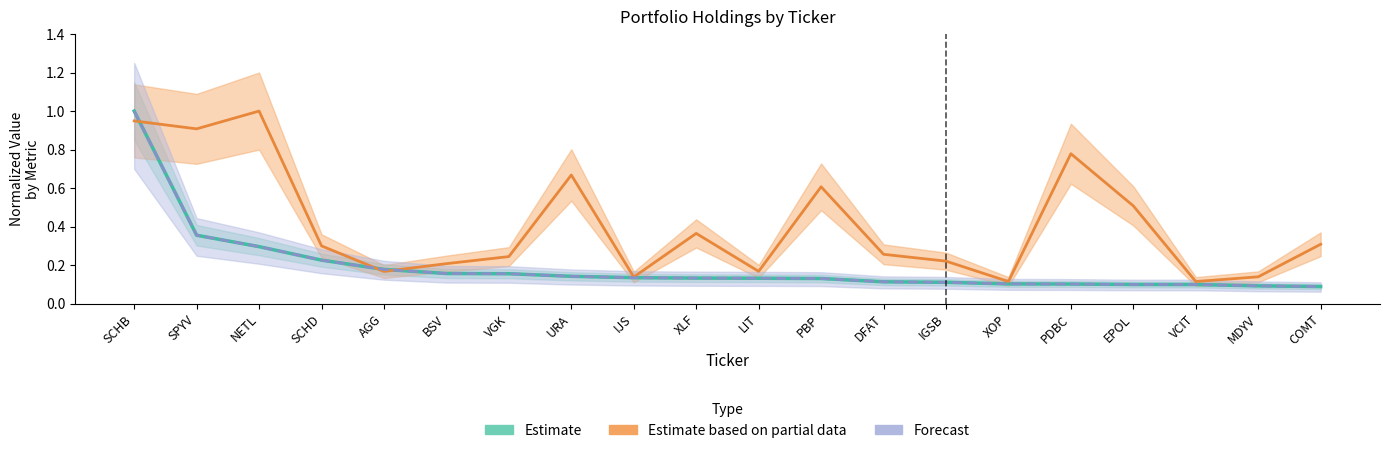

At how many categories does at least one series exceed 0?

20